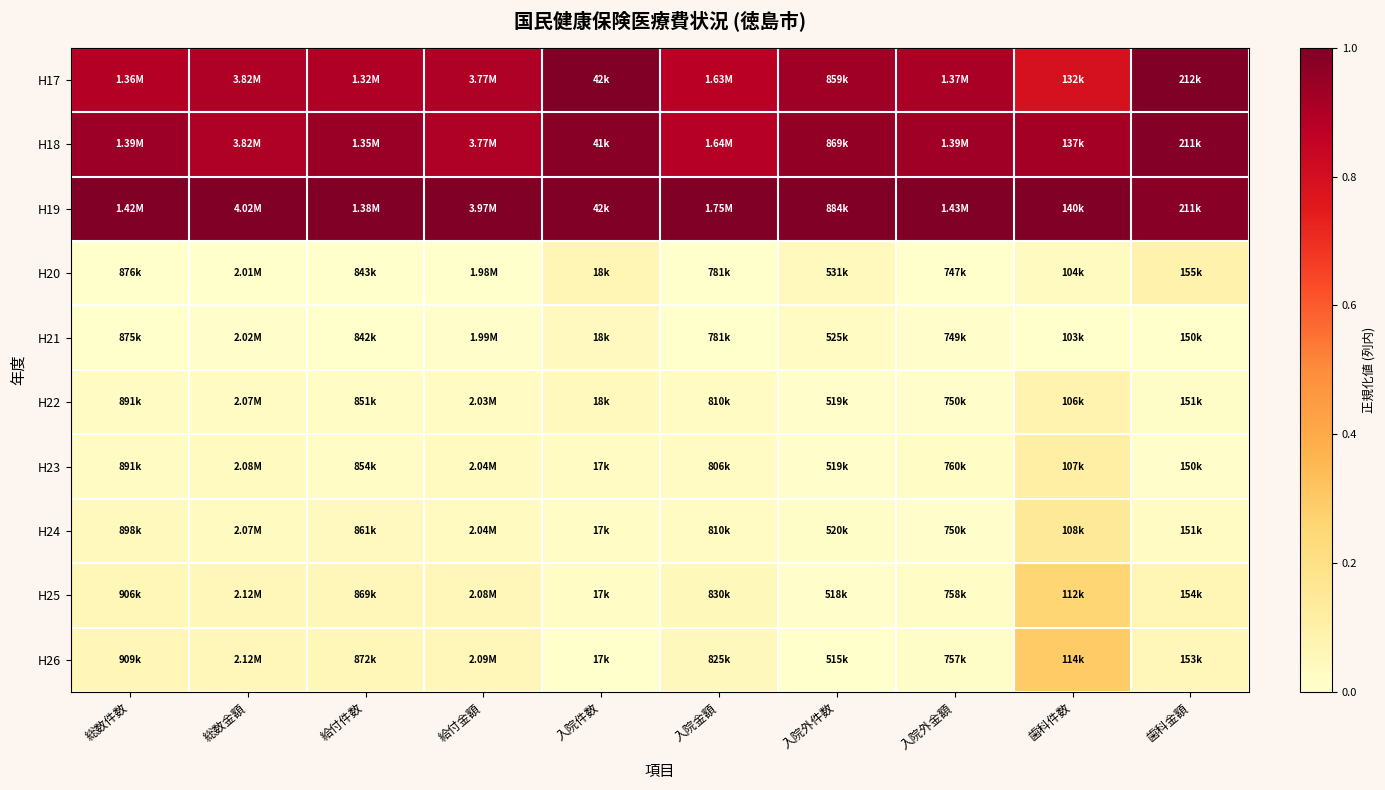

Count the number of categories in the chart.

10